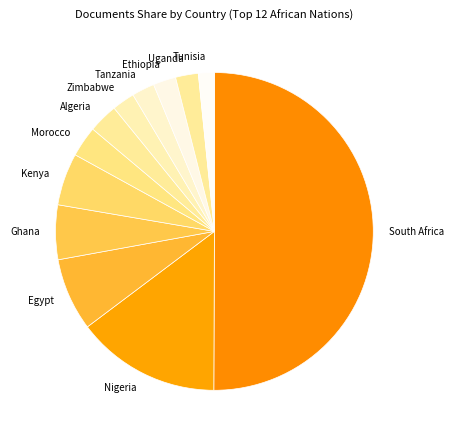

Which slice is the smallest?

Tunisia